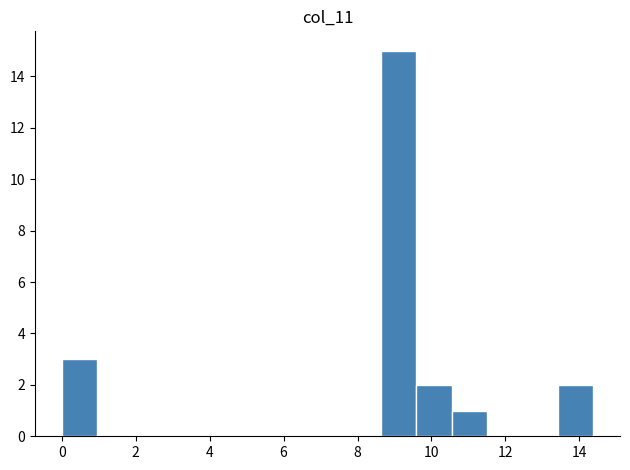

What is the height of the bar covering 13.4 to 14.4 on the x-axis? Neither the bar edges nor the heights are printed on the chart, so give them approximately, as read against the axes.

2